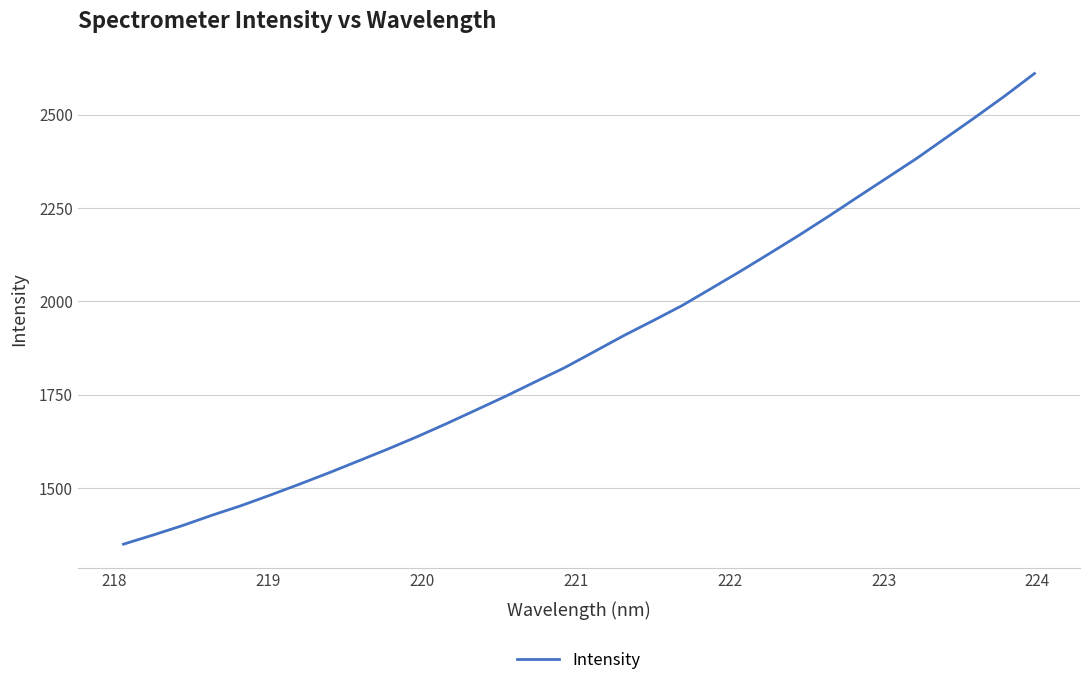

What is the maximum value shown in the chart?

2609.7